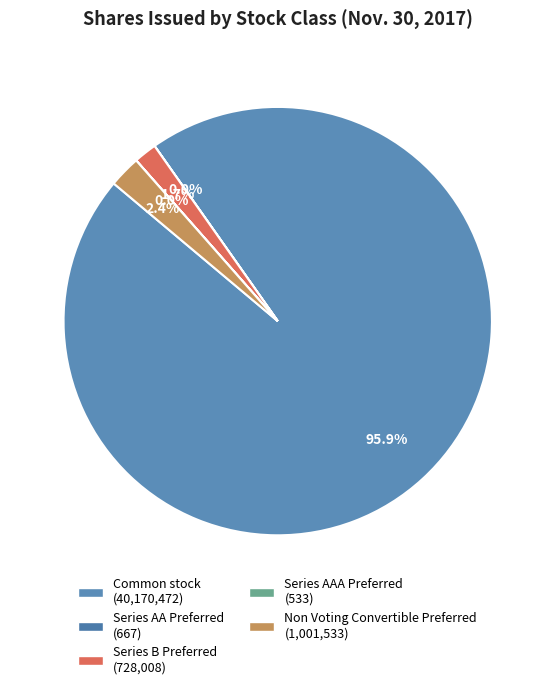

What is the change in value from Series AA Preferred to Series B Preferred?

+727341